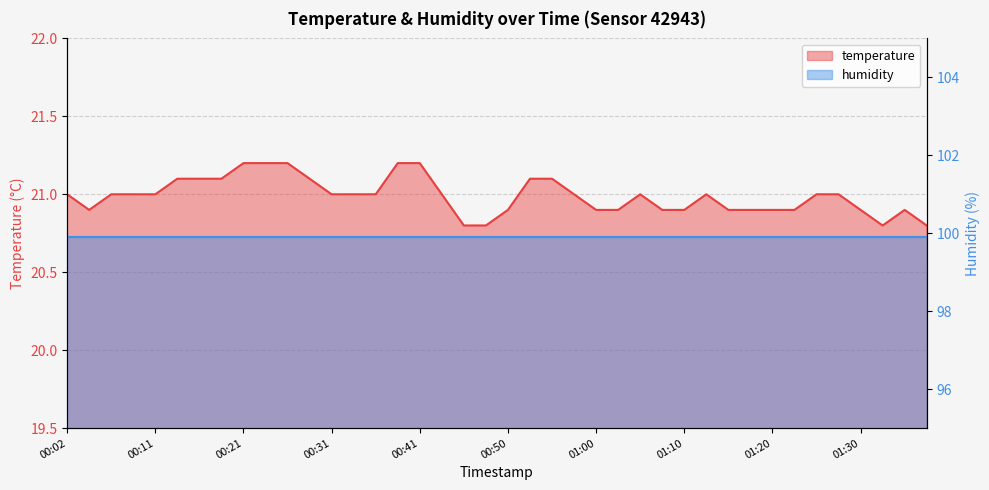

Is it true that the value at 01:15 is 20.9?

True